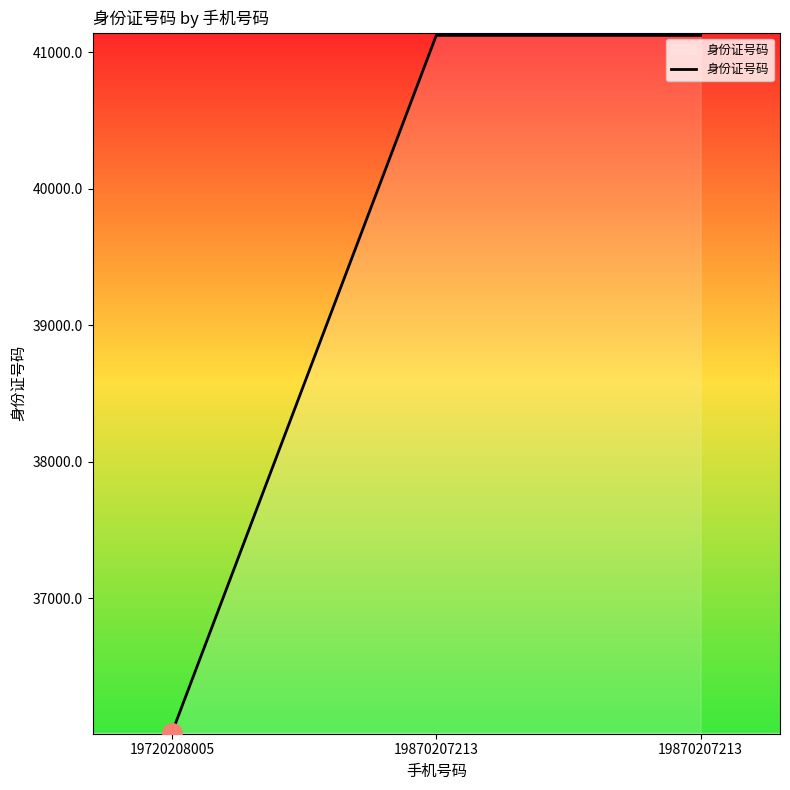

What is the value of the 3rd point from the left?

41122.4